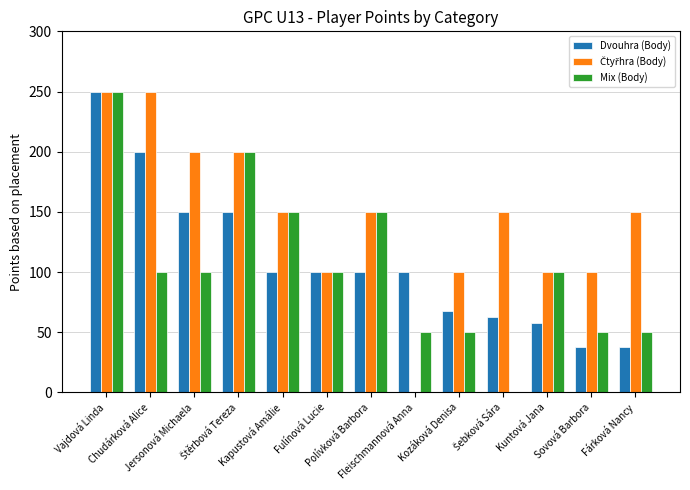

What is the sum of all Mix (Body) values?

1350